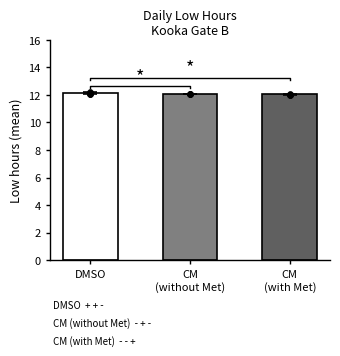

What is the ratio of the value at DMSO to the value at CM
(without Met)?

1.0